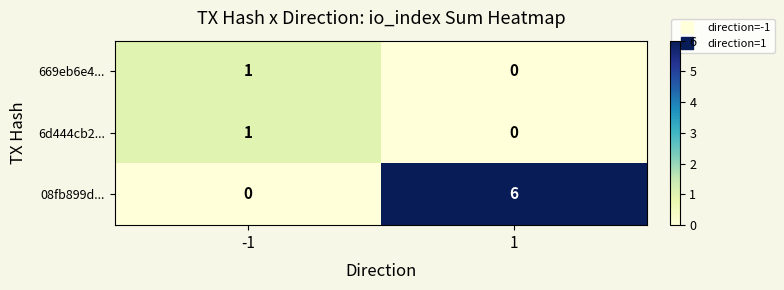

What is the difference between the 08fb899d... values at 1 and -1?

6